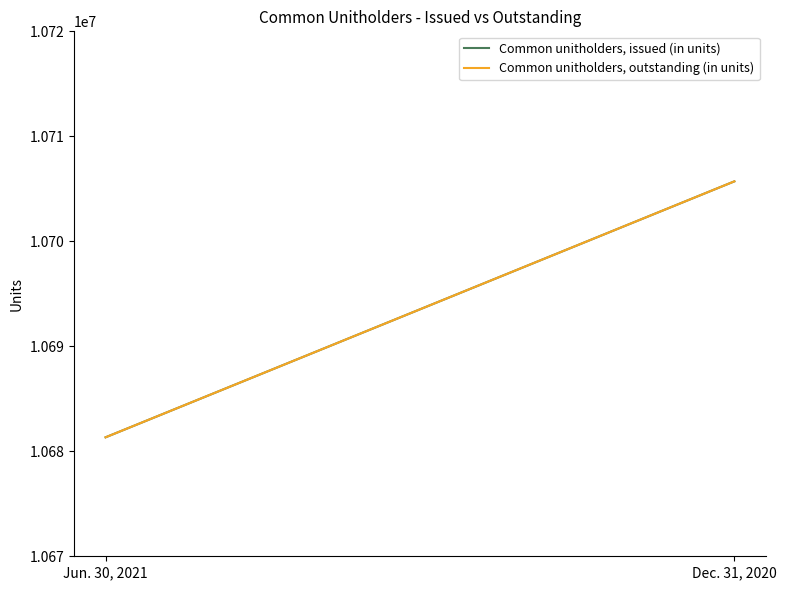

How many lines are shown in the chart?

2